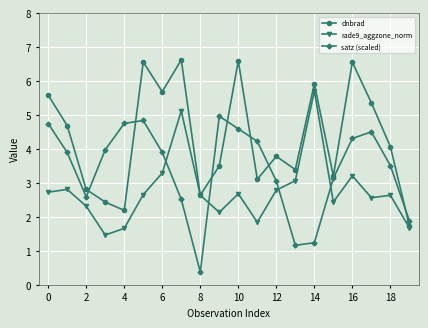

Which series has the largest total across all categories?

dnbrad